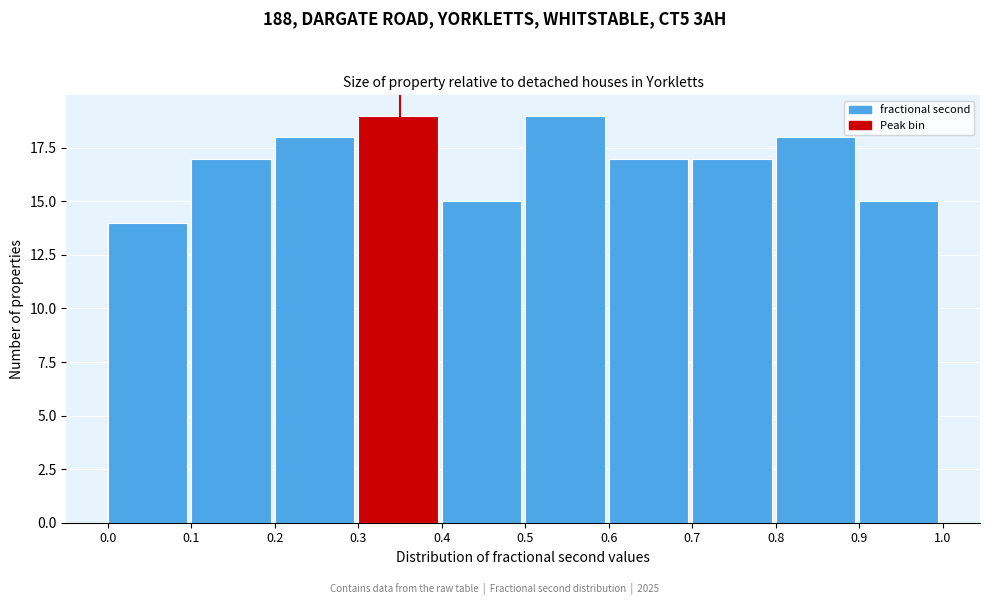

Reading left to right, transcribe this chart: for each bar, give the range it covers on the x-axis and its height. The values are not printed on the chart, so give them approximately, as read against the axis.

0.0 to 0.1: 14
0.1 to 0.2: 17
0.2 to 0.3: 18
0.3 to 0.4: 19
0.4 to 0.5: 15
0.5 to 0.6: 19
0.6 to 0.7: 17
0.7 to 0.8: 17
0.8 to 0.9: 18
0.9 to 1.0: 15